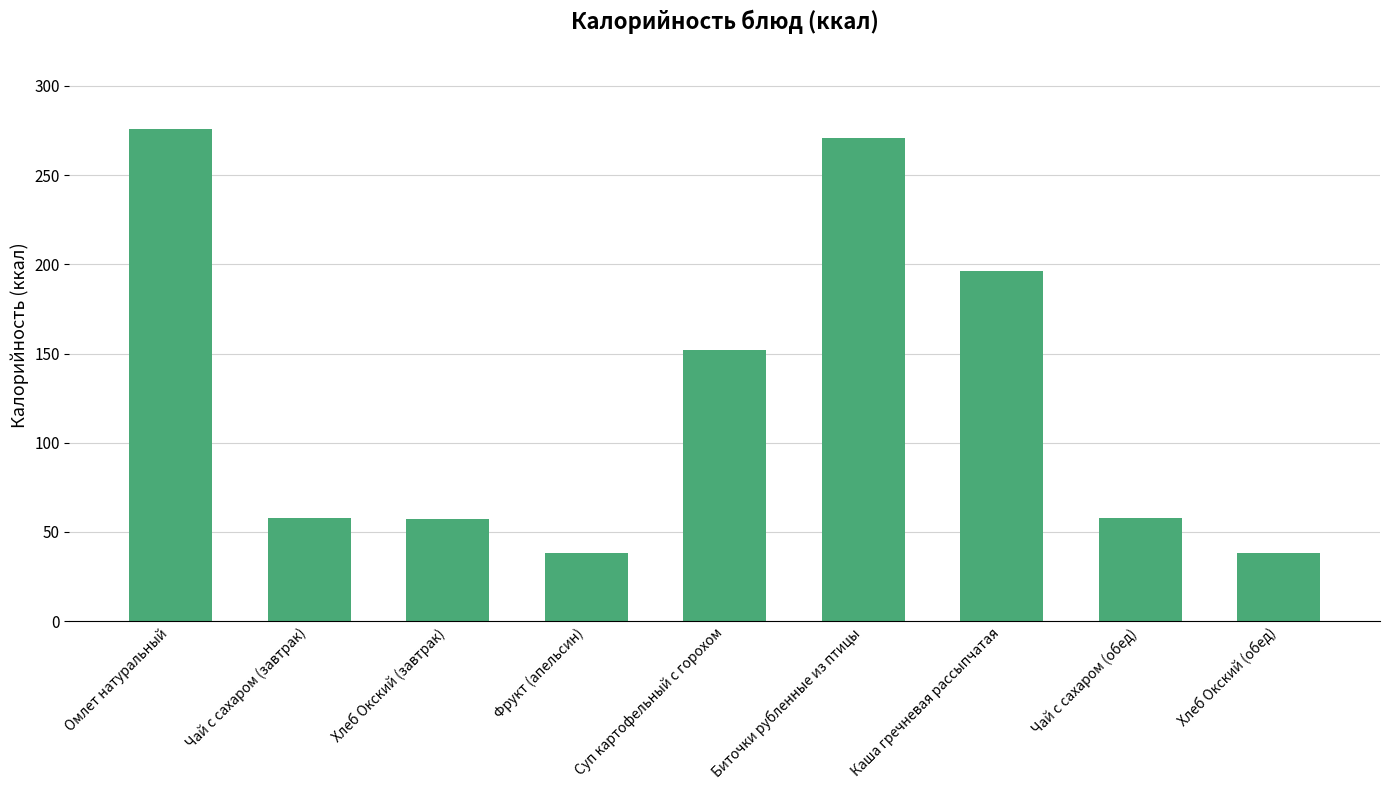

What position from the right is Фрукт (апельсин)?

6